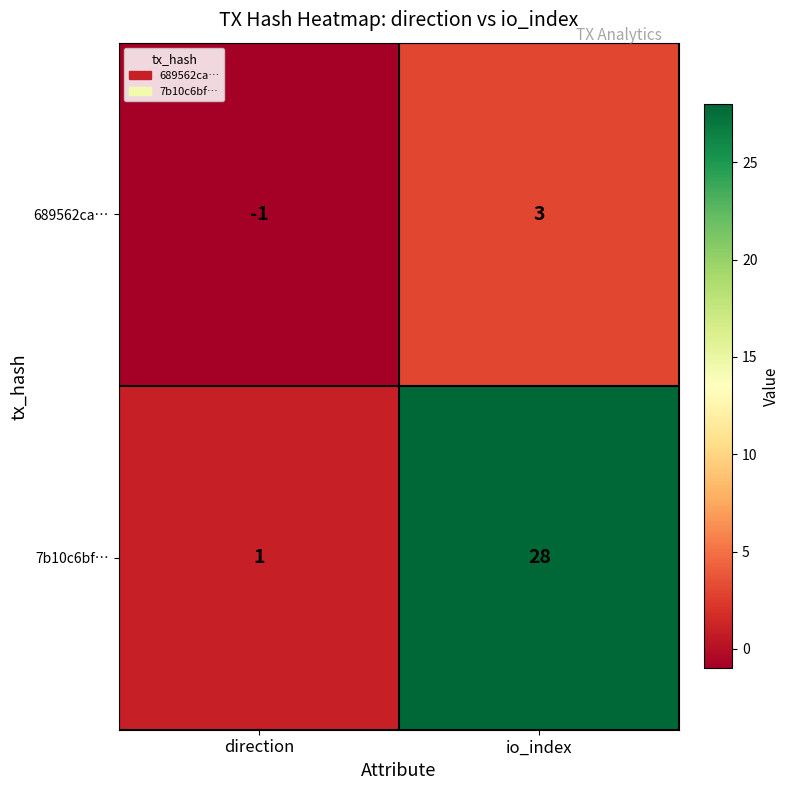

What is the difference between the highest and lowest values at io_index?

25